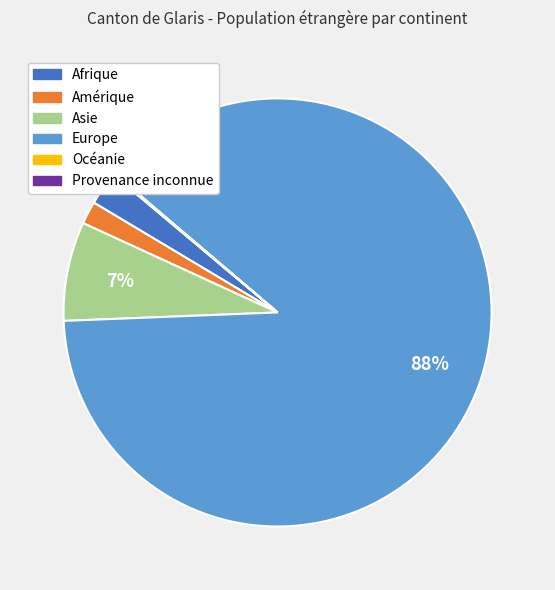

Combined, do Asie and Amérique account for over 50%?

No